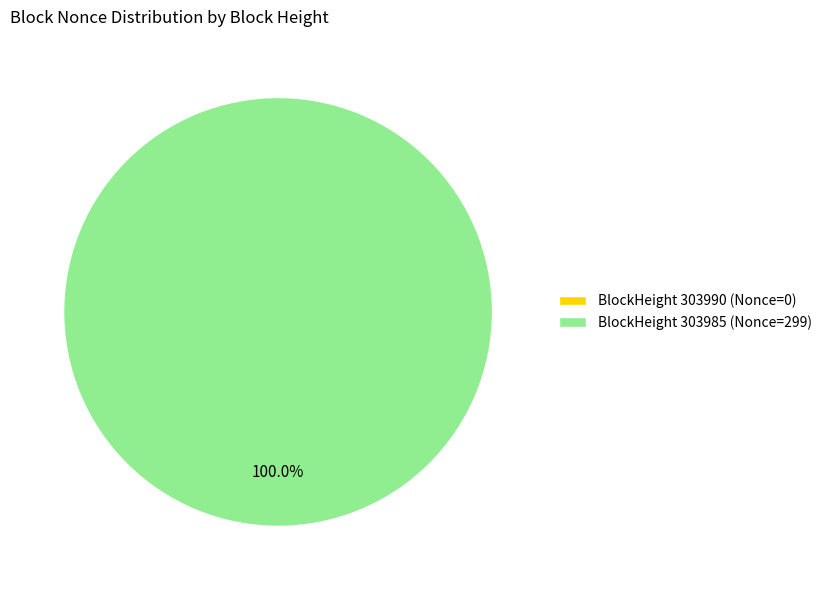

Which has a higher value, 303990 or 303985?

303985